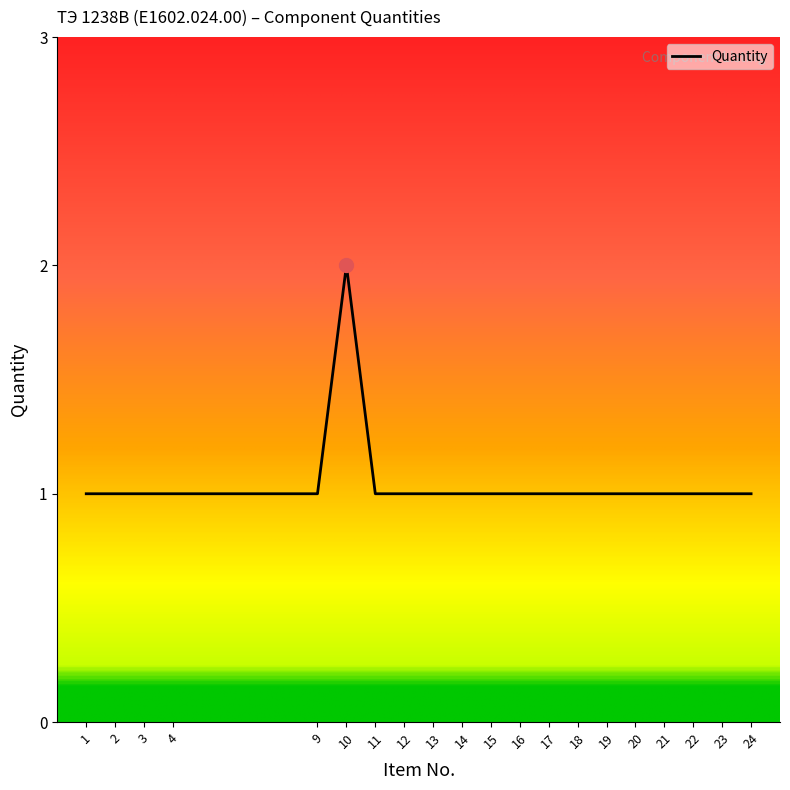

True or false: the data shows 0 at 21.

False